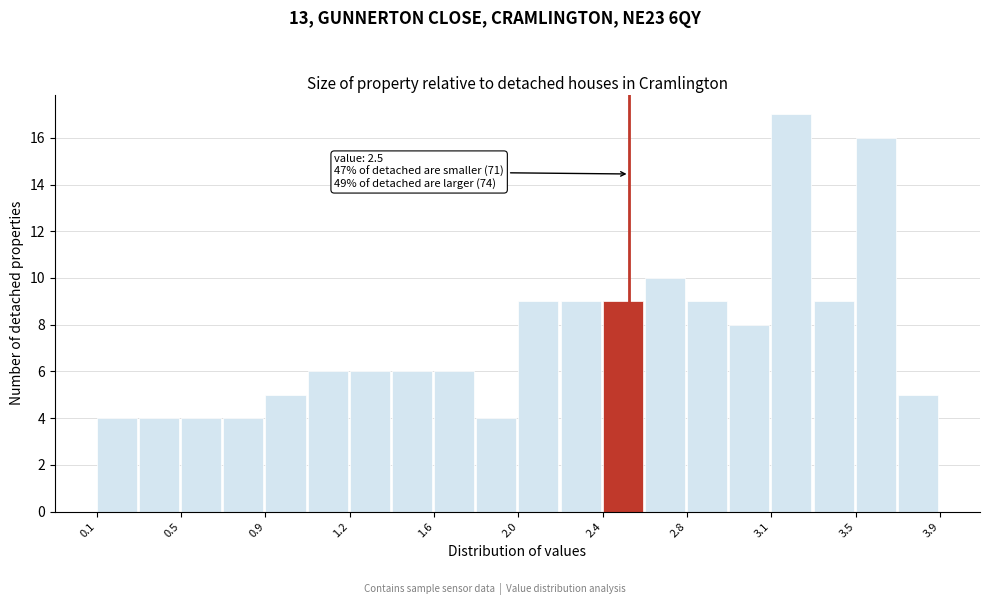

Around what value on the x-axis is the tallest bar? Give the approximate position of its centre, as read against the axis.

3.25